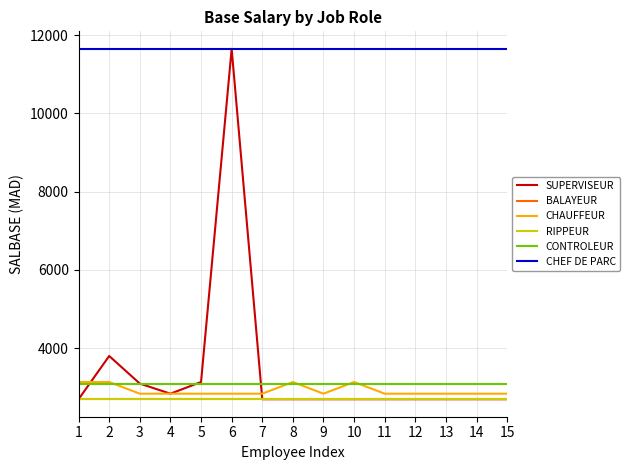

What is the value of the CHEF DE PARC point at the 4th from the left?

11646.5